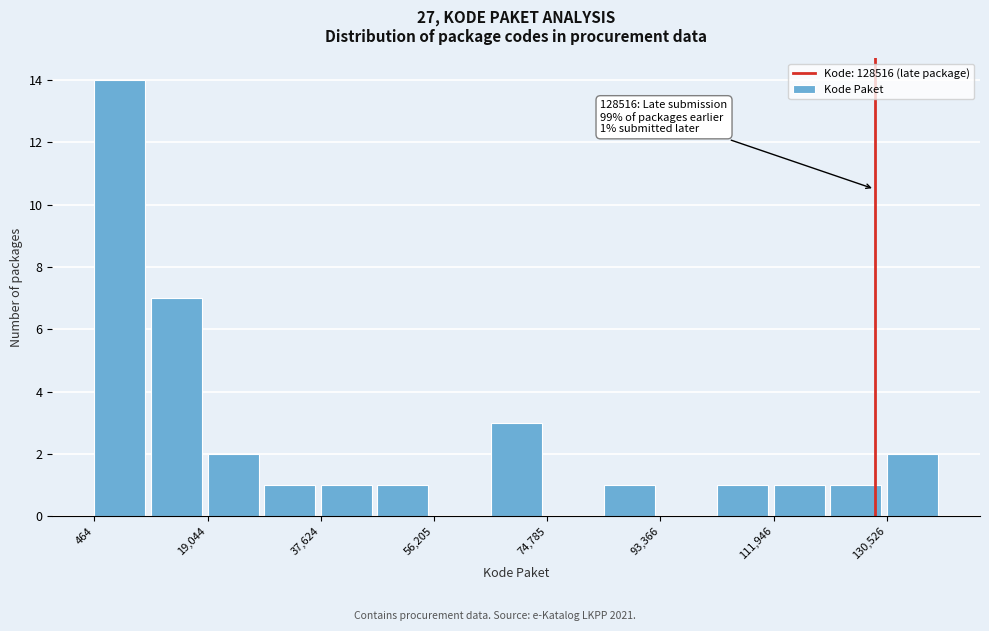

Over which range of the x-axis is the bar tallest?

0 to 10000